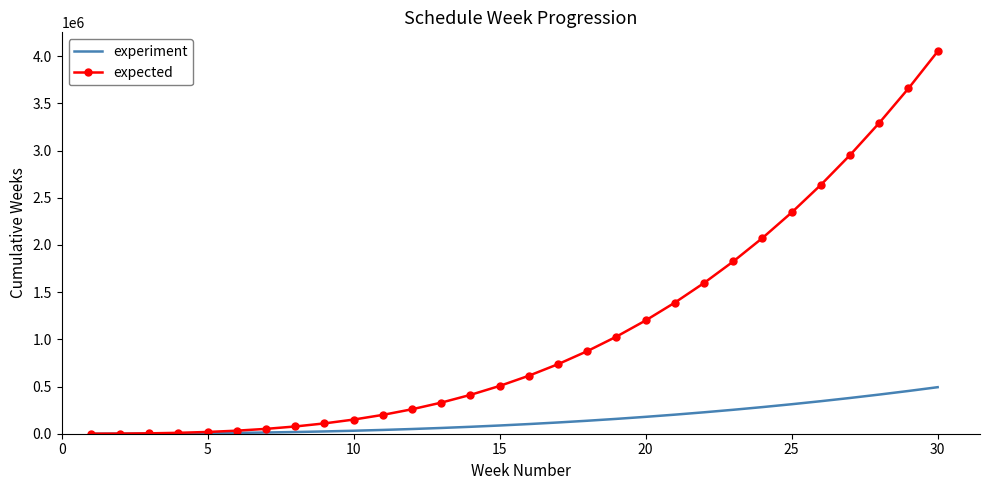

What is the maximum value for experiment?

492950.3